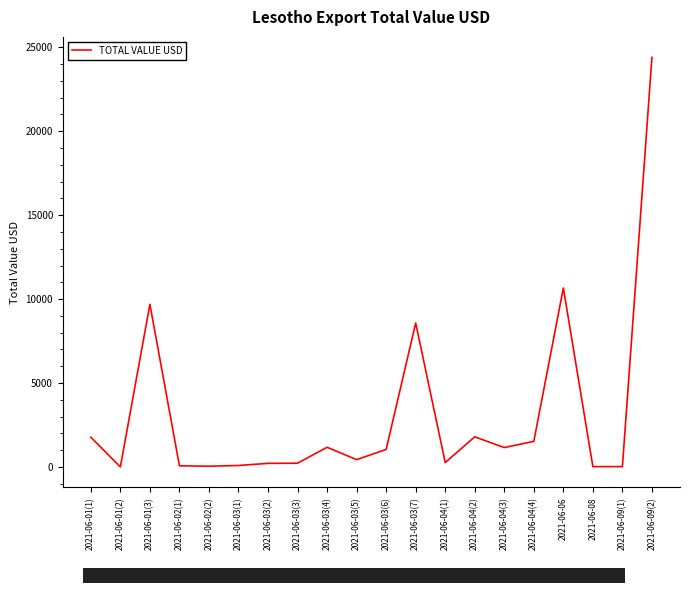

What is the difference between the maximum and minimum values?

24397.1